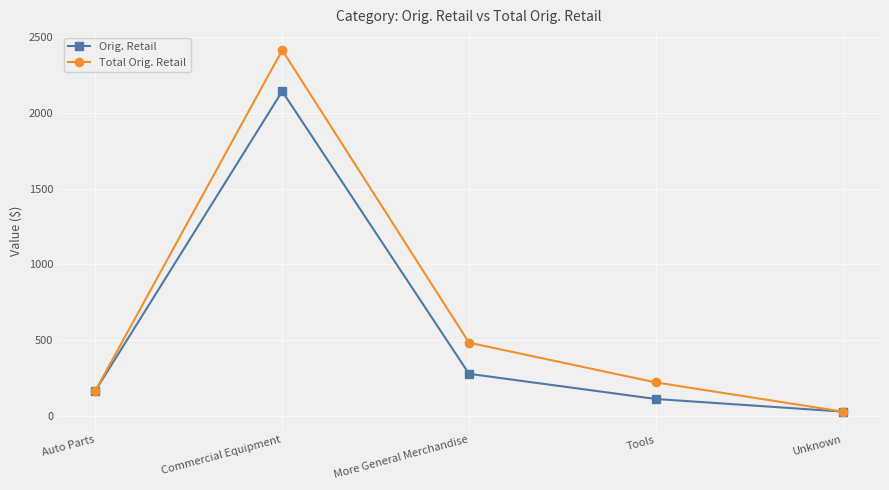

What is the label of the 2nd point from the right?

Tools